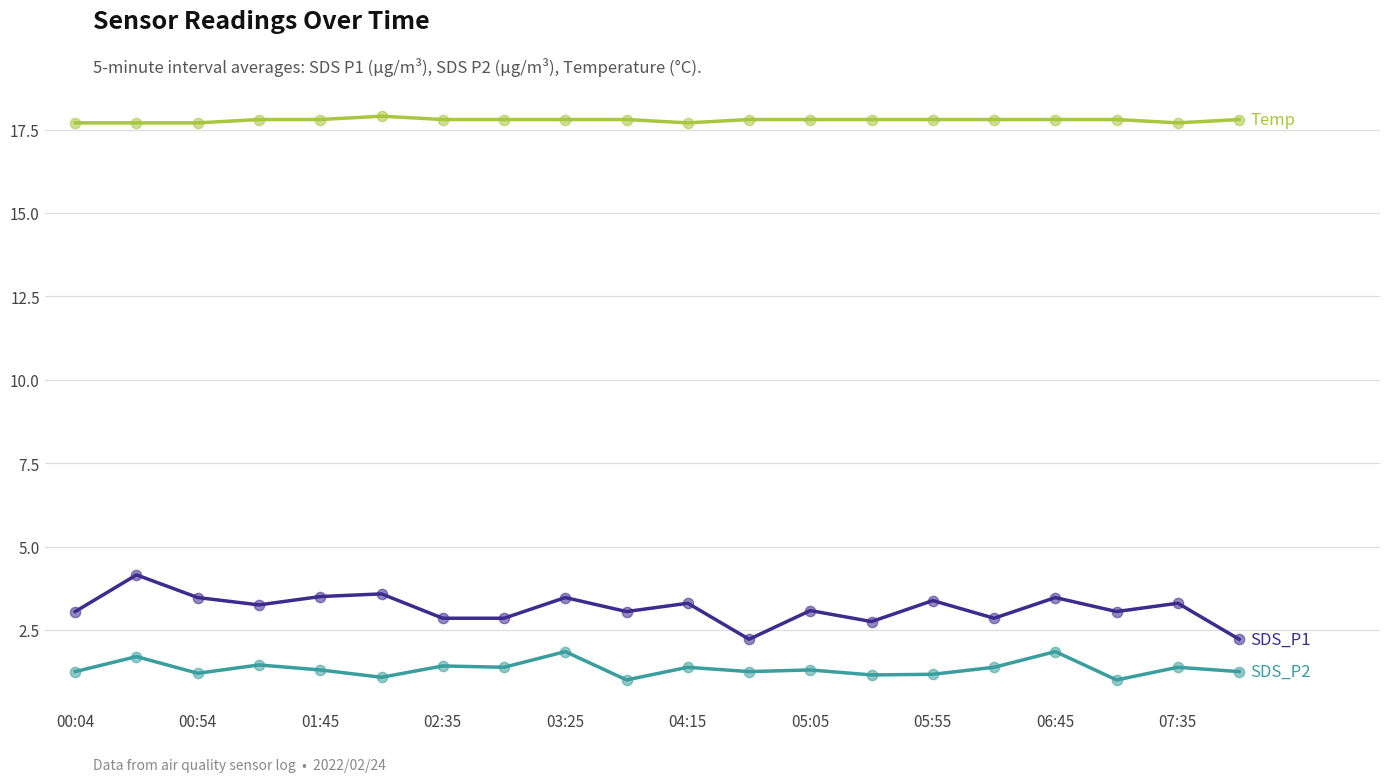

What is the maximum value shown in the chart?

17.9